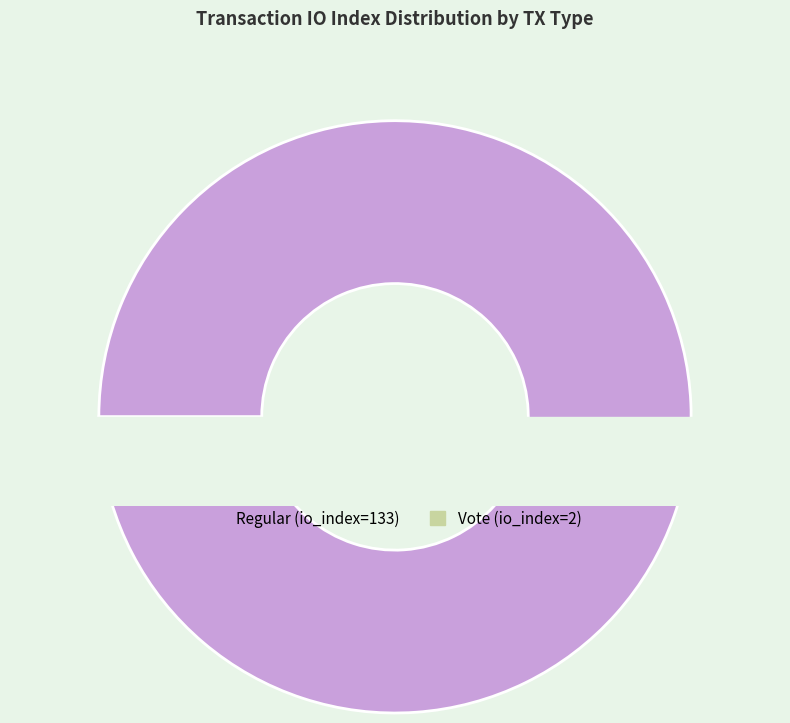

What percentage is the Regular (io_index=133) slice, to the nearest percent?

99%